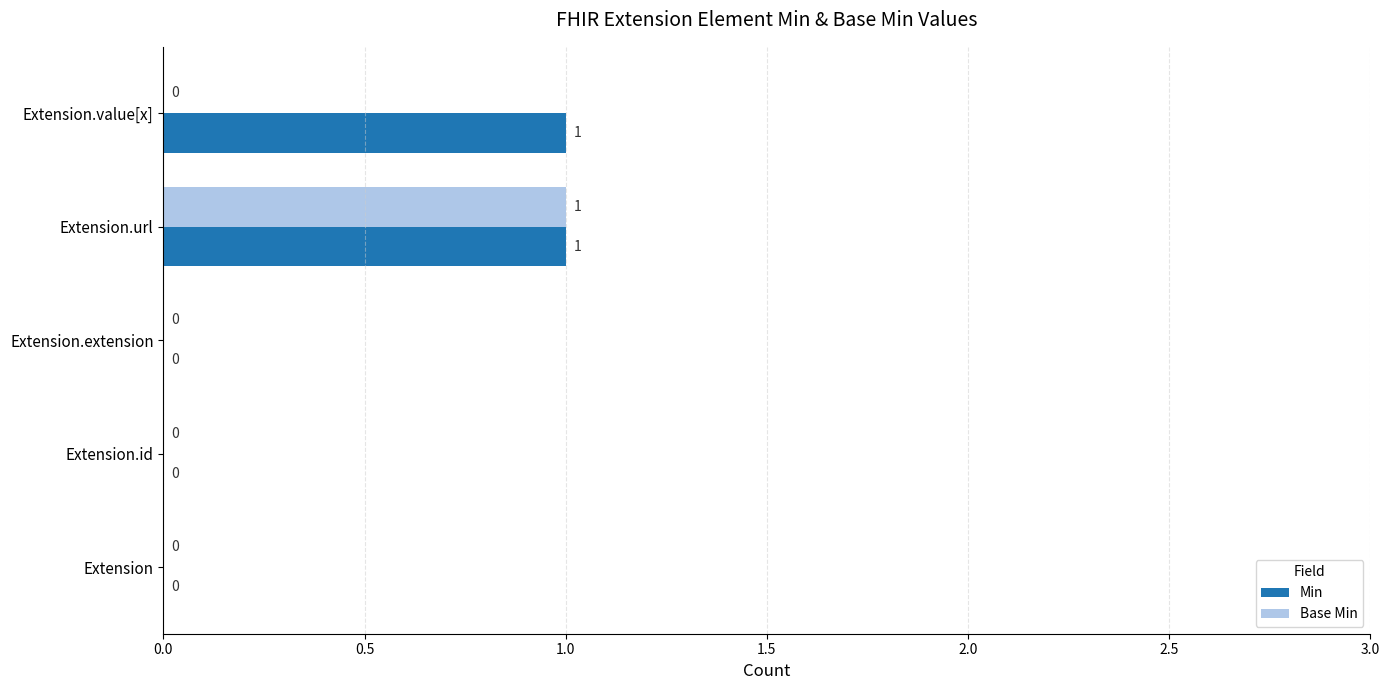

True or false: Base Min has a value of 1 at Extension.id.

False